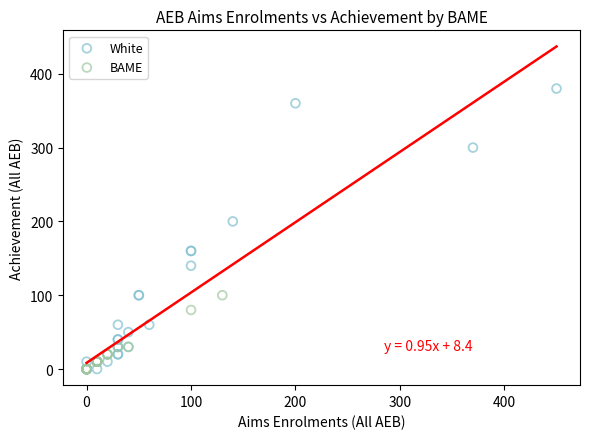

Which series contains the highest Y value?

White